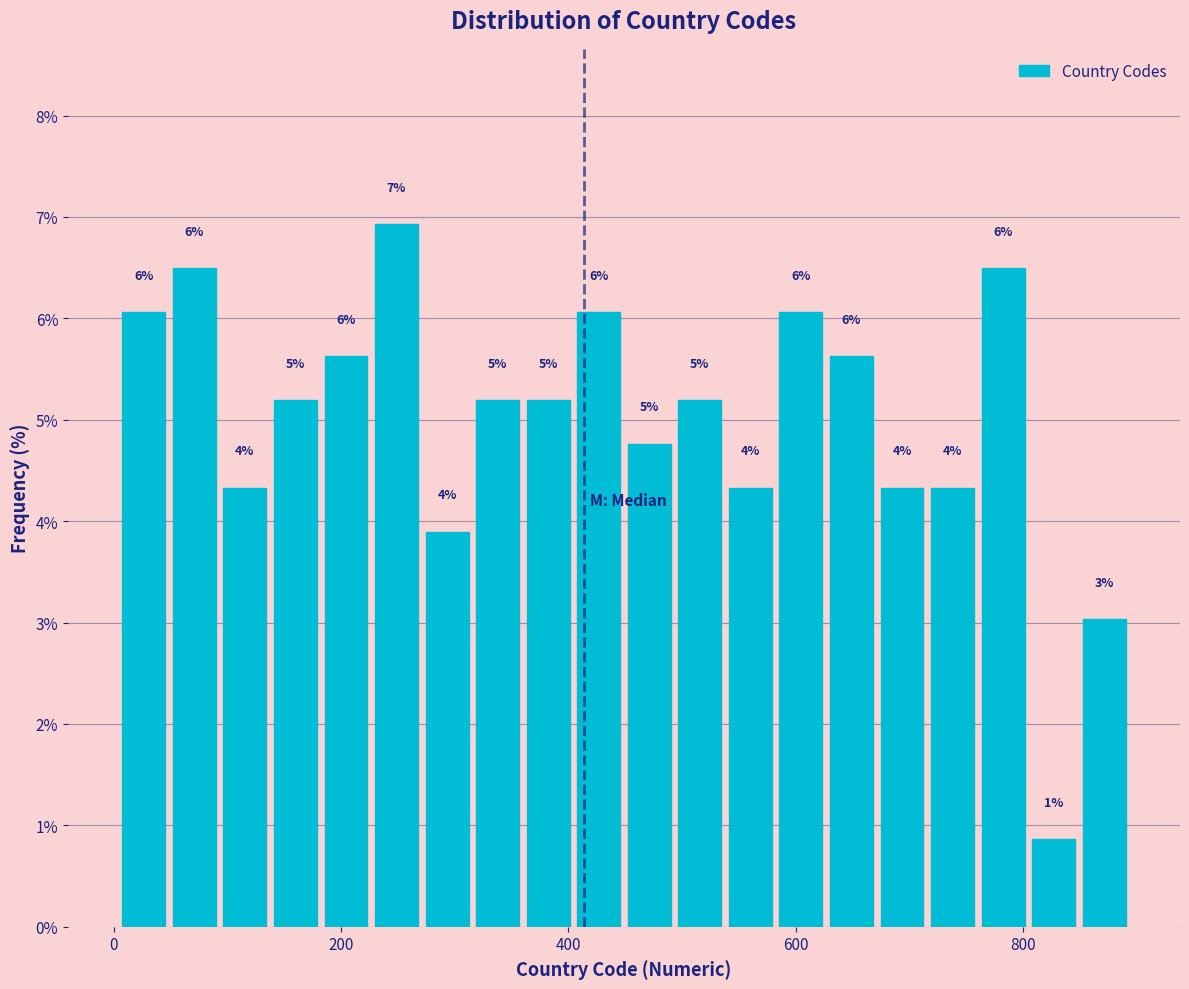

Around what value on the x-axis is the tallest bar? Give the approximate position of its centre, as read against the axis.

240